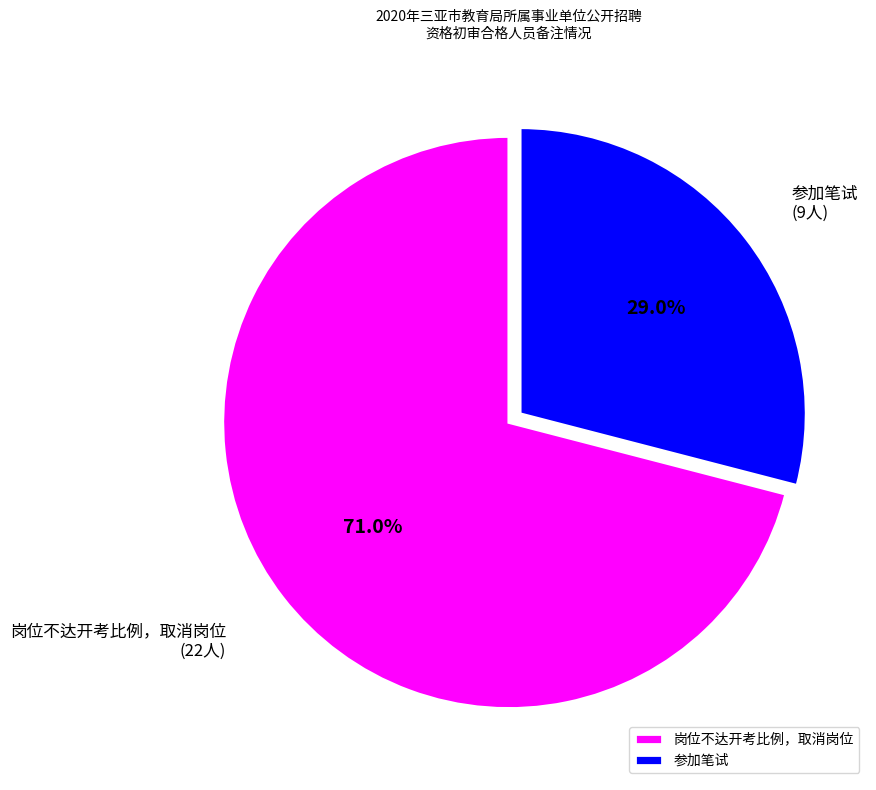

Does any single category account for the majority?

Yes